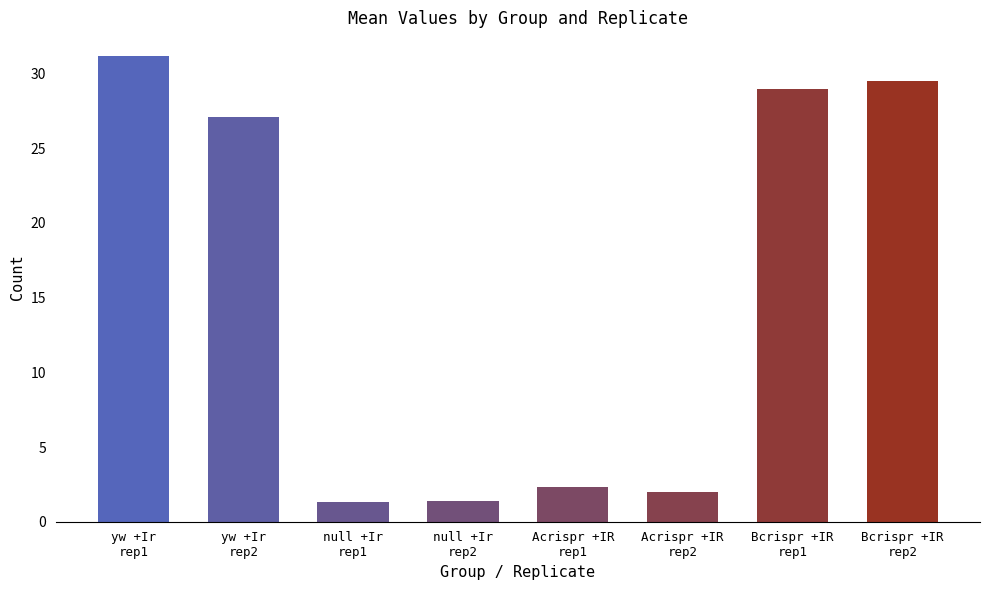

Approximately how many times larger is the value at yw +Ir
rep1 compared to Acrispr +IR
rep1?

13.6